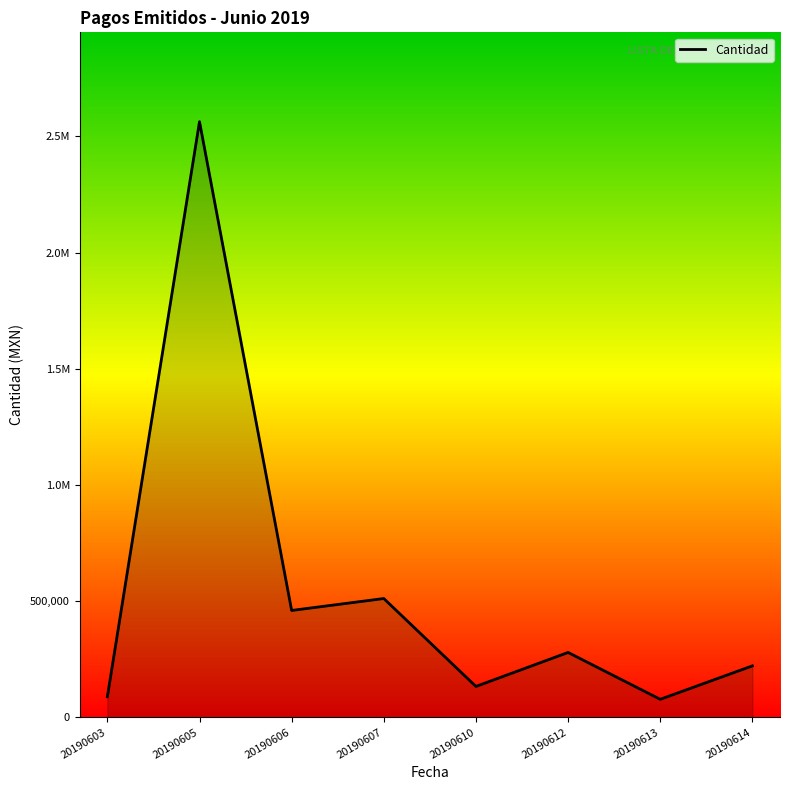

Does the chart display data point markers on the line(s)?

No